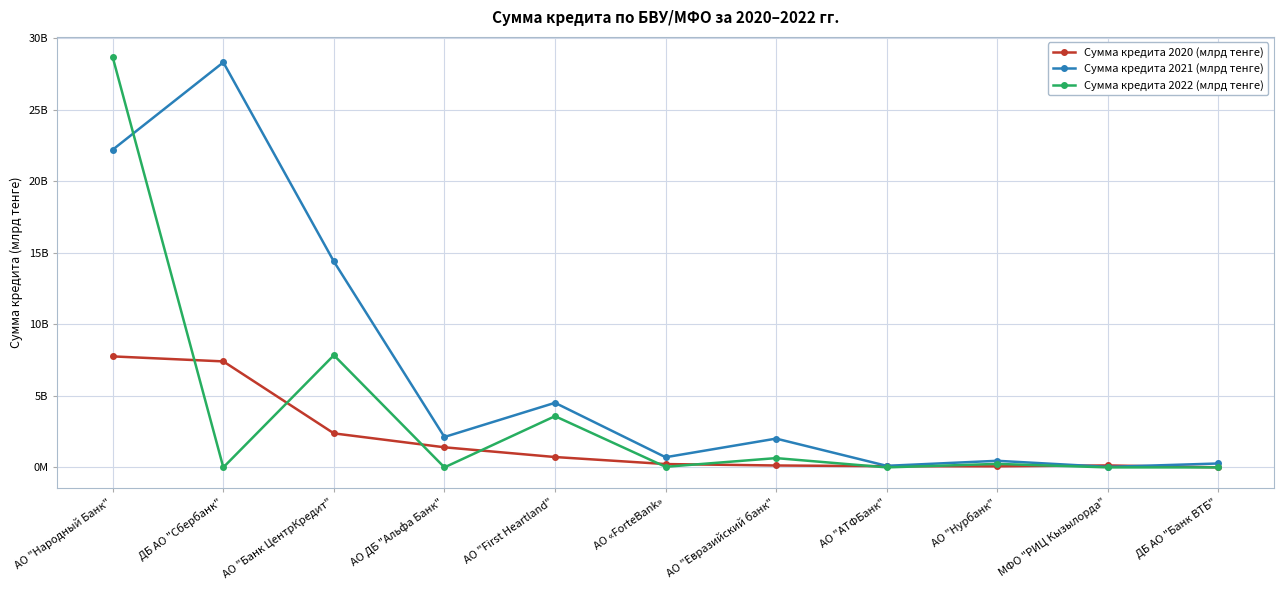

What is the difference between the second highest and minimum values in the Сумма кредита 2022 (млрд тенге) series?

7.8